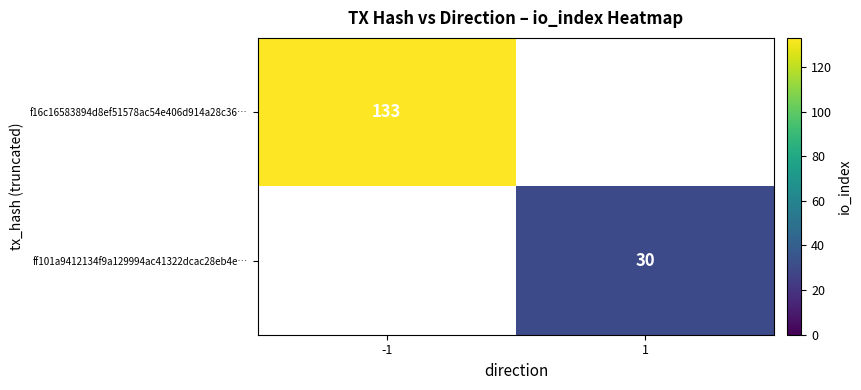

True or false: f16c16583894d8ef51578ac54e406d914a28c36… has a value of 28 at -1.

False